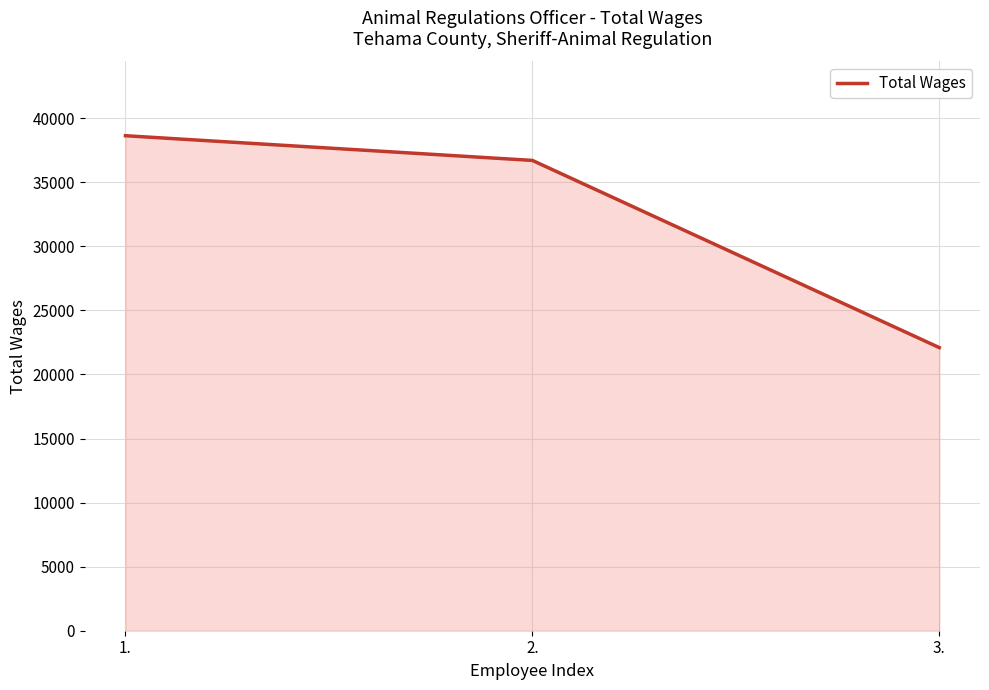

What is the ratio of the value at 1. to the value at 3.?

1.7